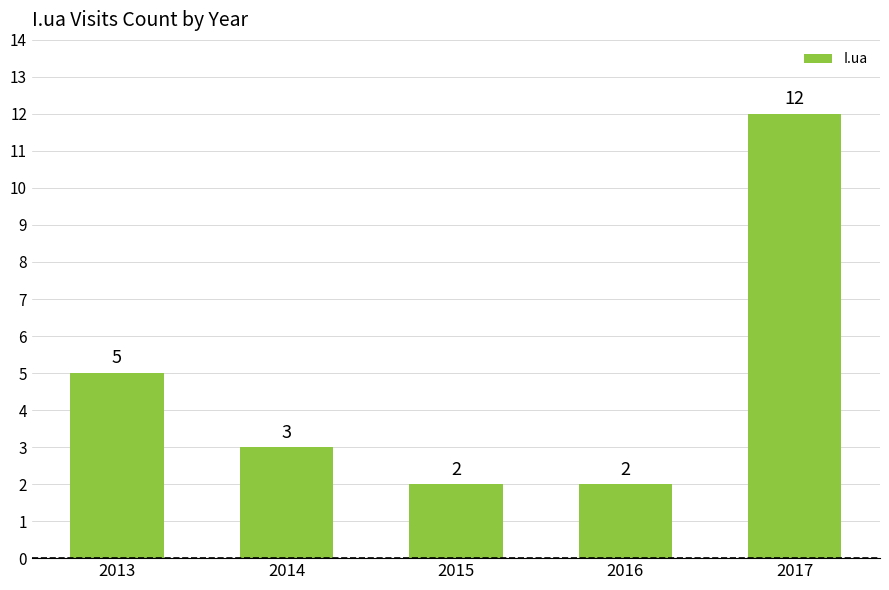

What is the ratio of the value at 2016 to the value at 2015?

1.0